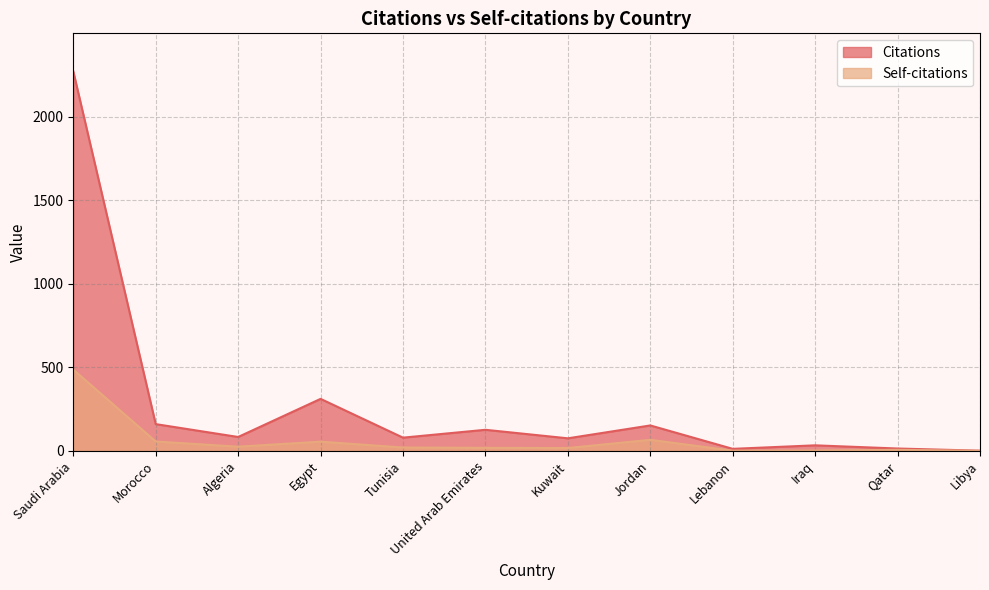

Which series has the largest total across all categories?

Citations